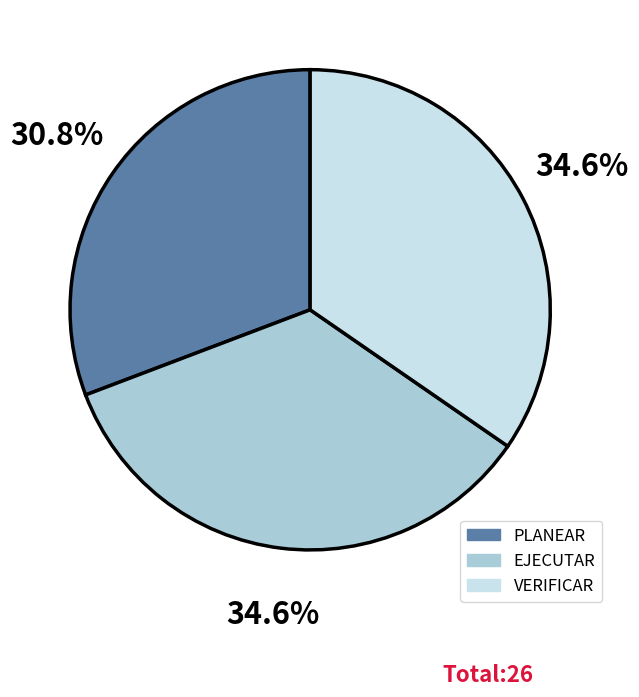

Does any single category account for the majority?

No